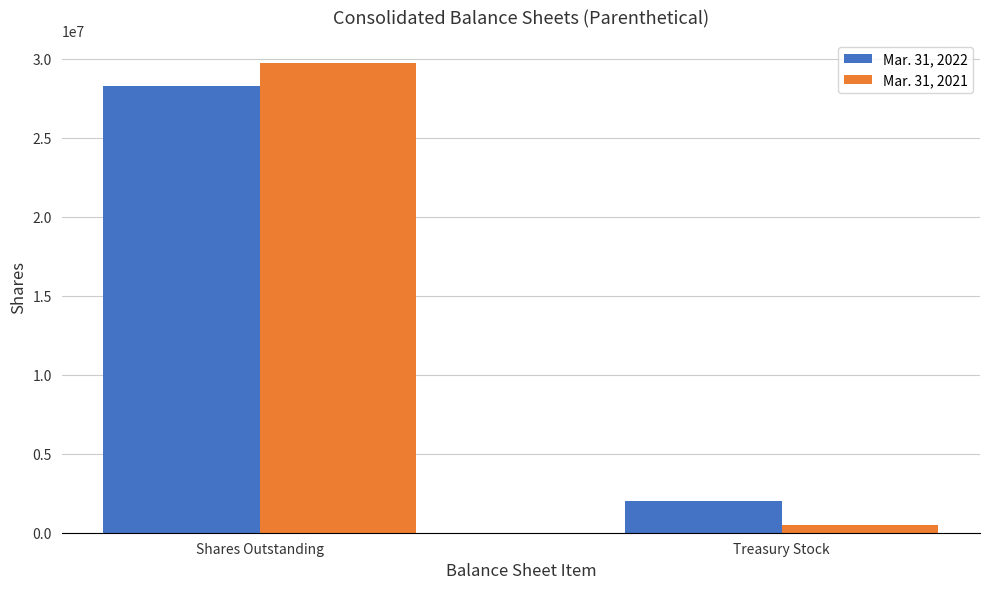

What is the total value across all series at Shares Outstanding?

57981000